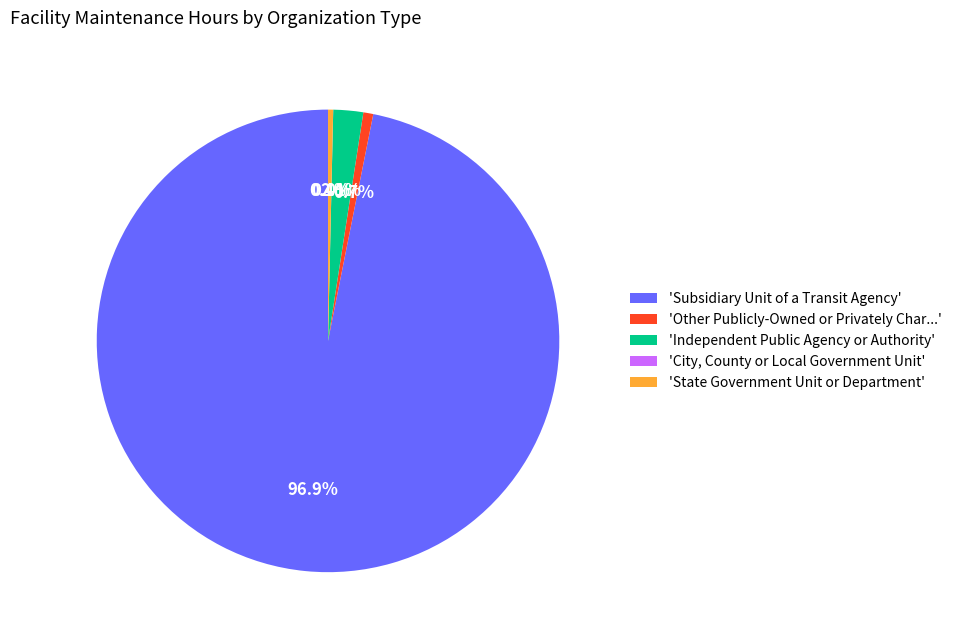

Which slice represents more than half of the pie?

'Subsidiary Unit of a Transit Agency'